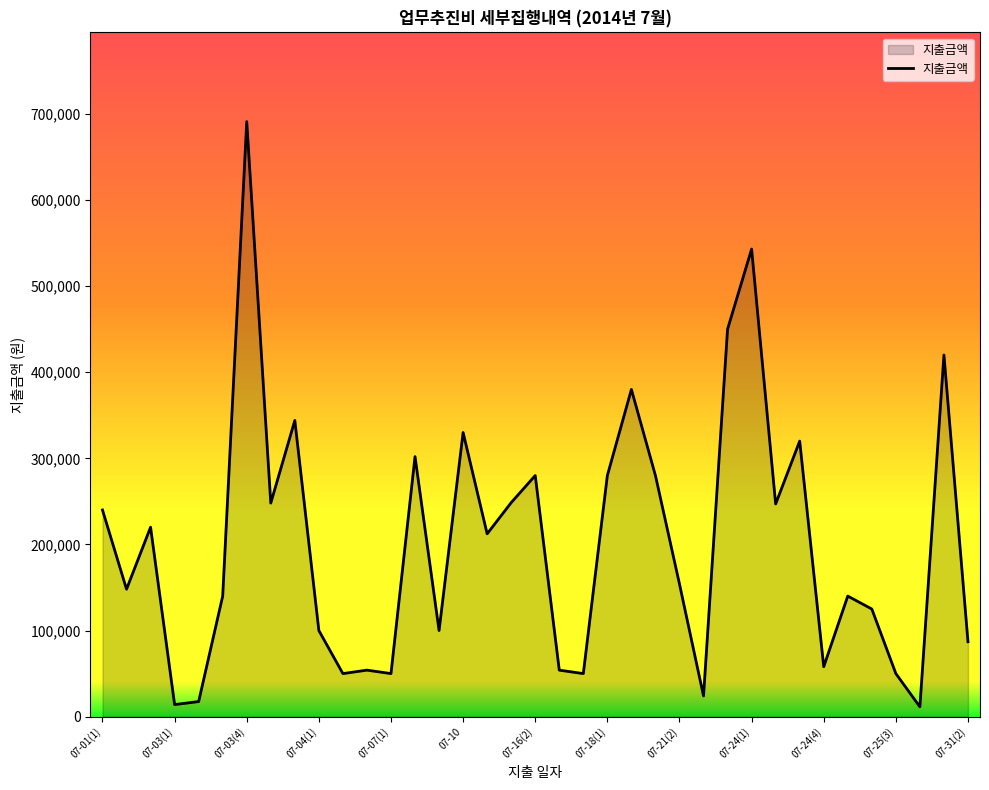

What is the maximum value shown in the chart?

691000